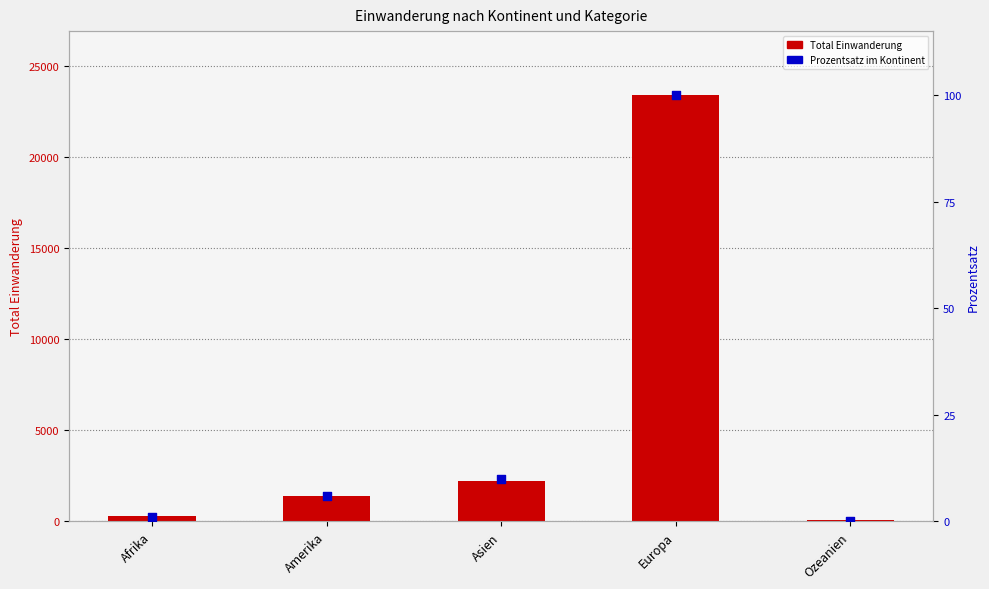

What are all the series names shown in the legend?

Total Einwanderung, Prozentsatz im Kontinent